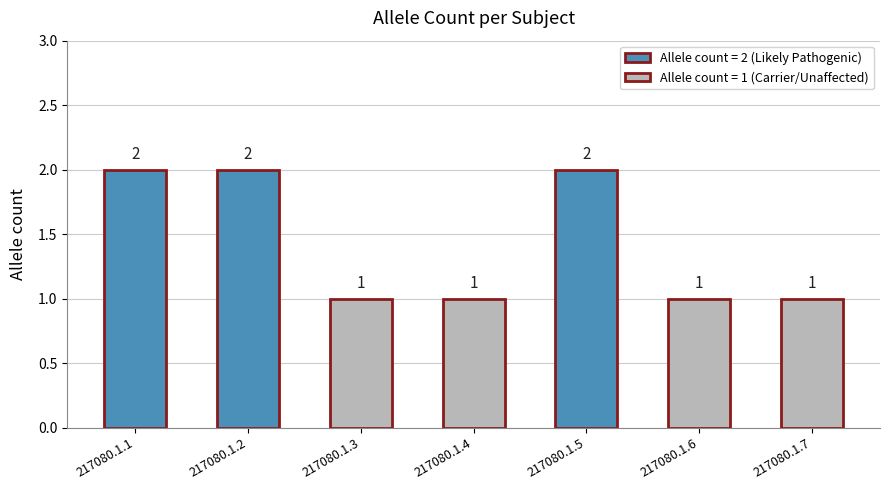

How many bars are there in total?

7